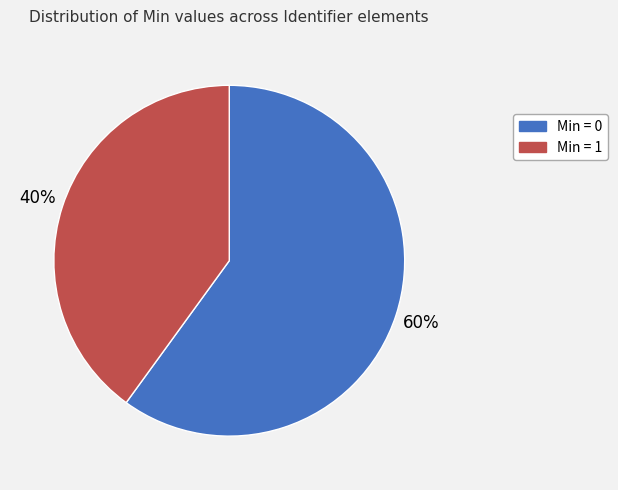

Does any single category account for the majority?

Yes